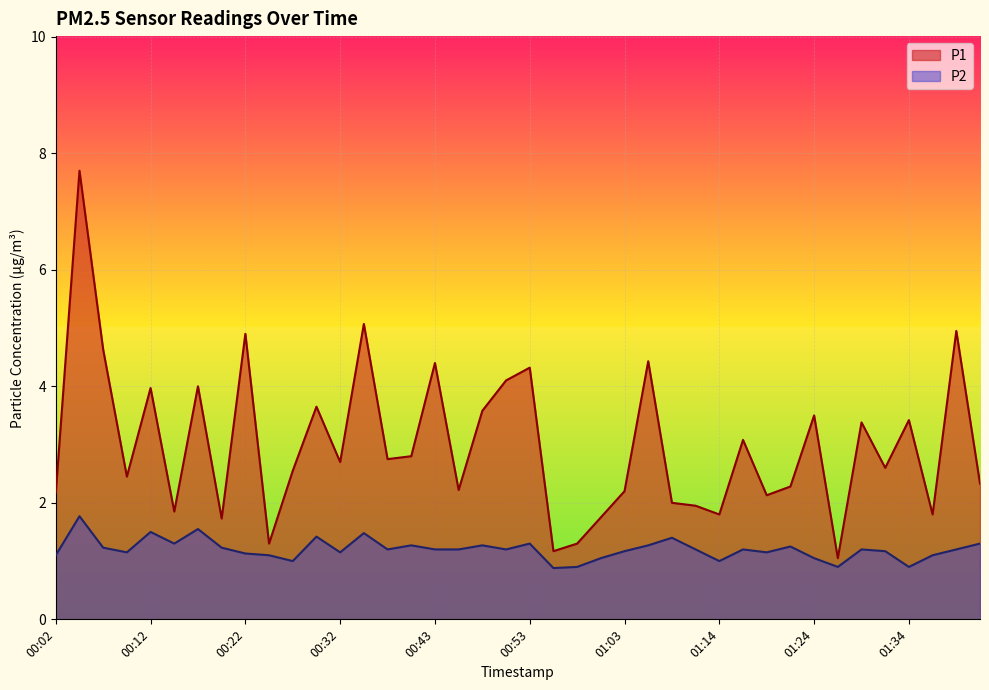

In P2, how many points are lower than both neighbors (excluding endpoints)?

11